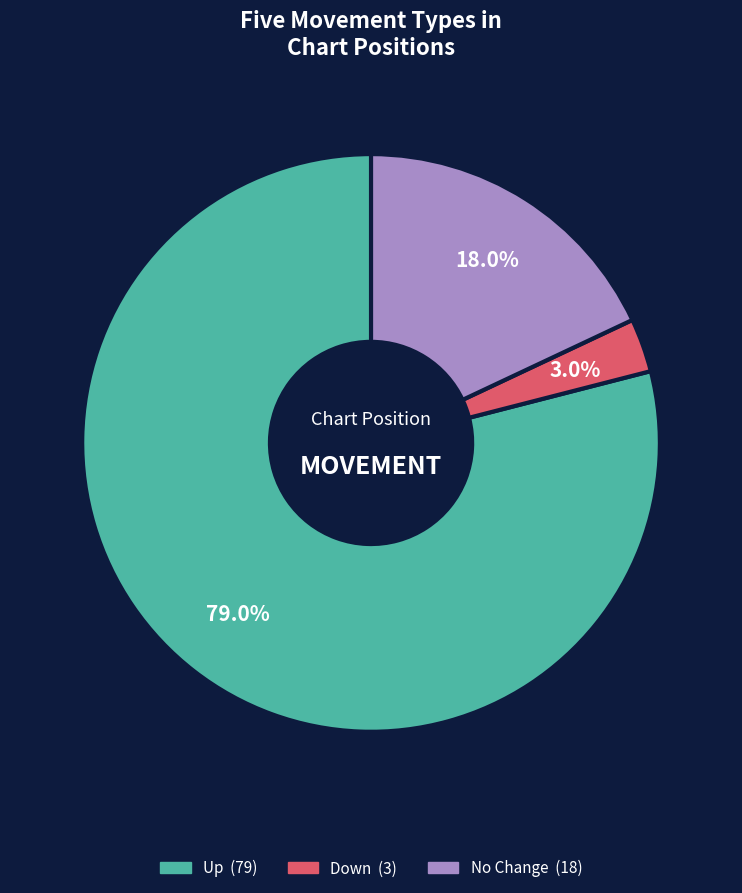

Is there any slice that represents more than half of the pie?

Yes